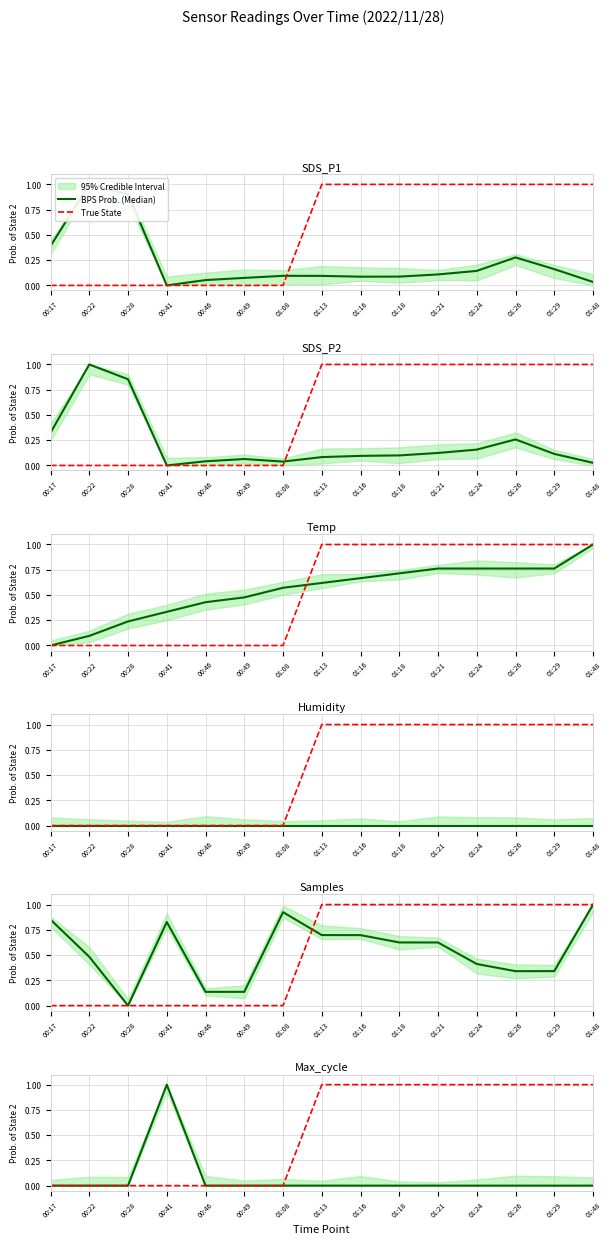

The True State series shows 0.7 at 01:13. True or false?

False